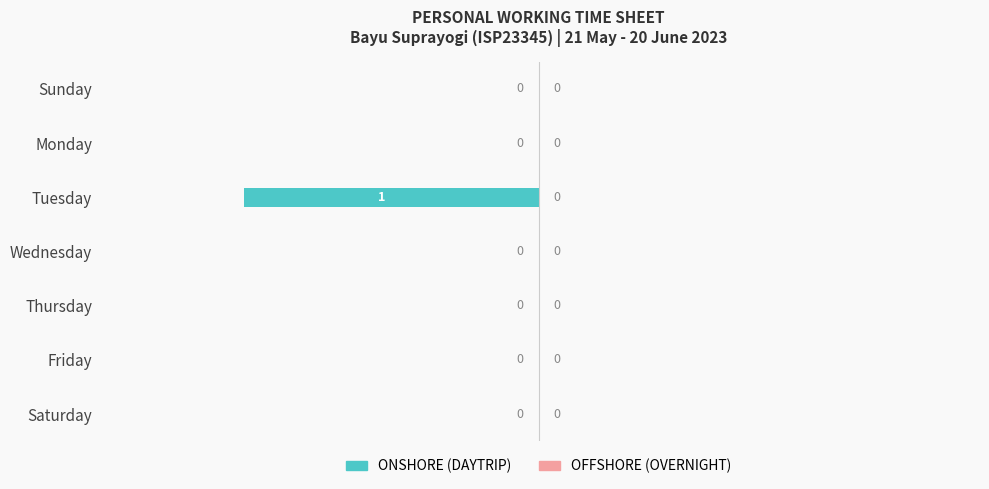

The value at Wednesday is 0. True or false?

True